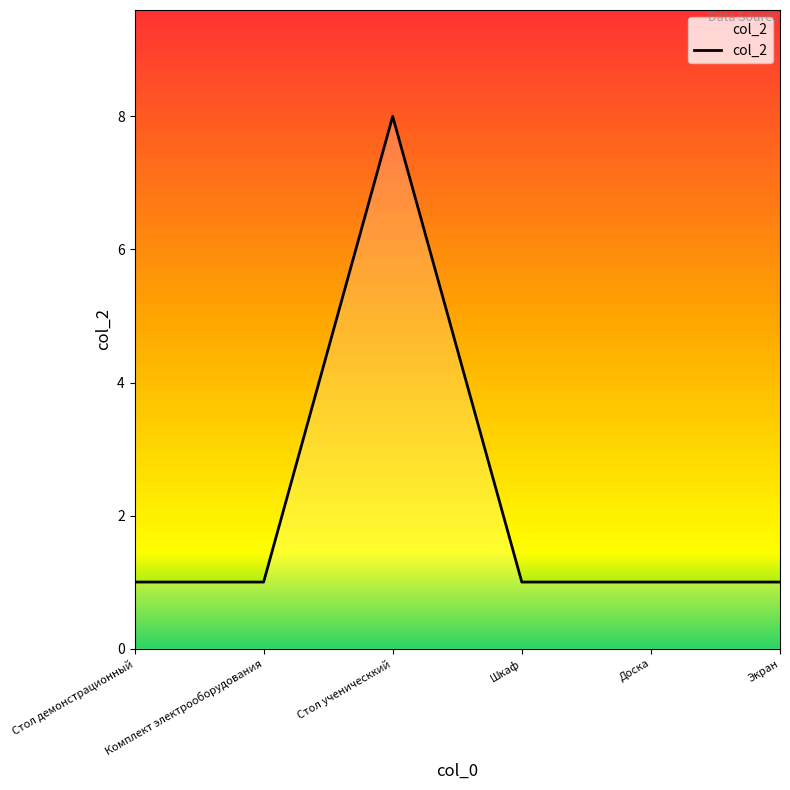

What is the sum of all values?

13